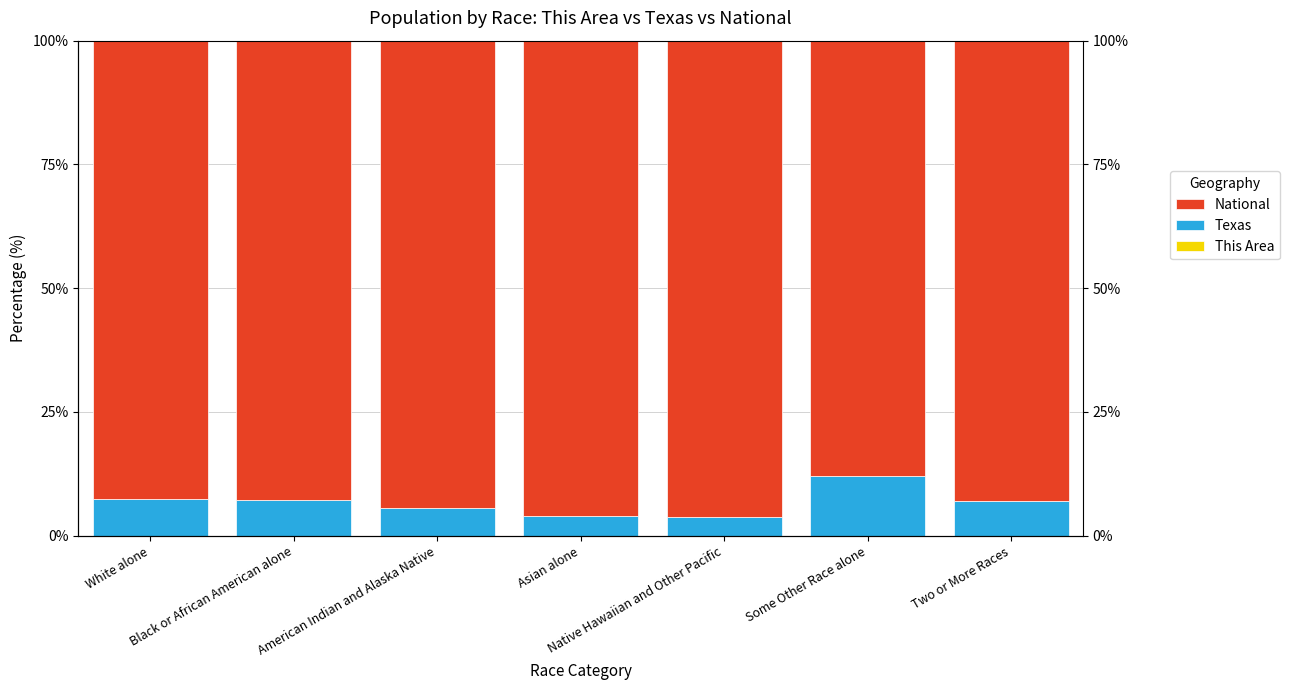

Which label corresponds to the smallest value in the chart?

Asian alone